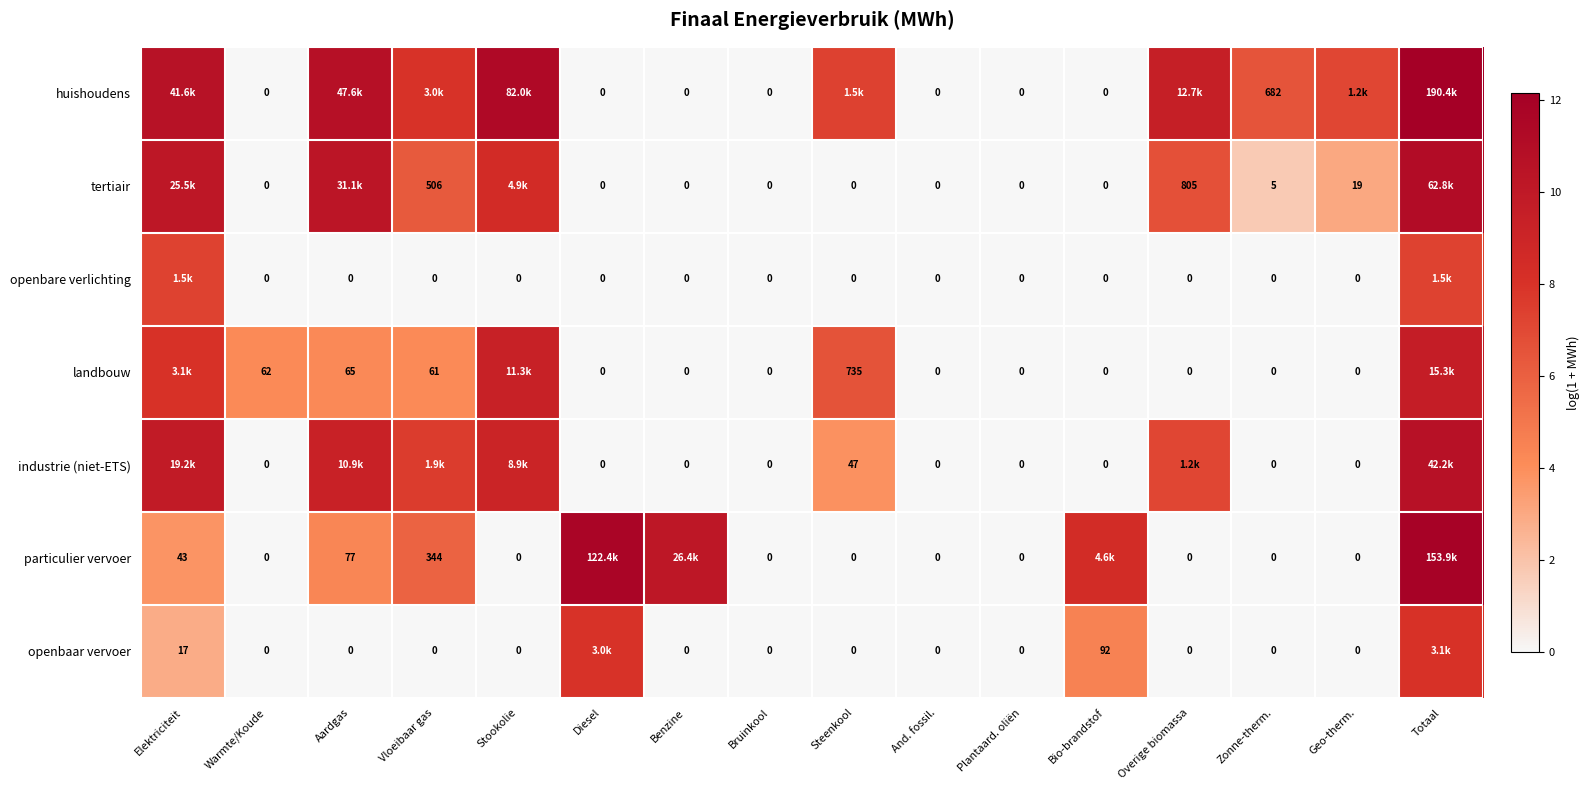

Between Warmte/Koude and Plantaard. oliën, which series saw the biggest shift?

landbouw